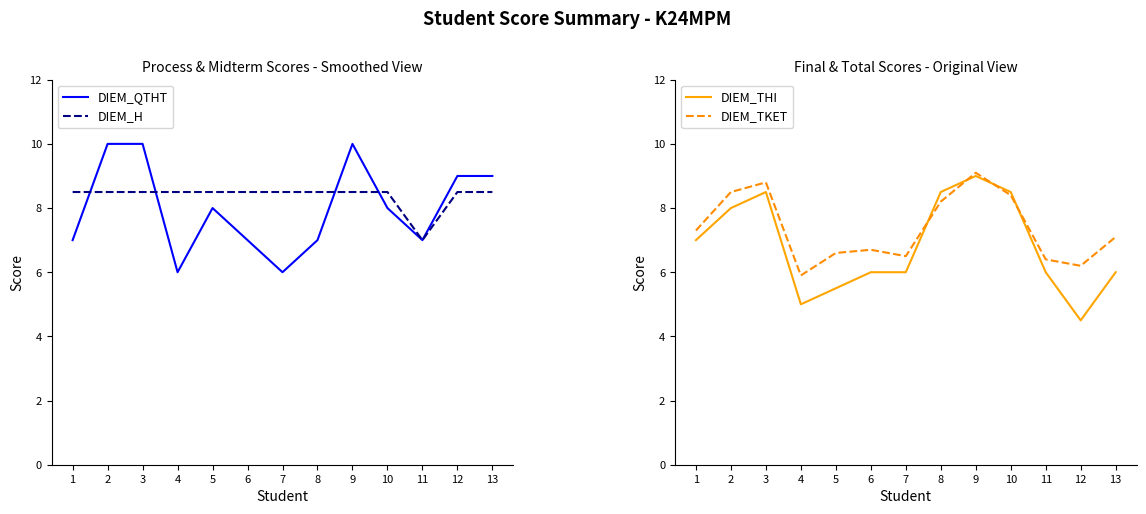

How many intersections are there between DIEM_THI and DIEM_QTHT?

3